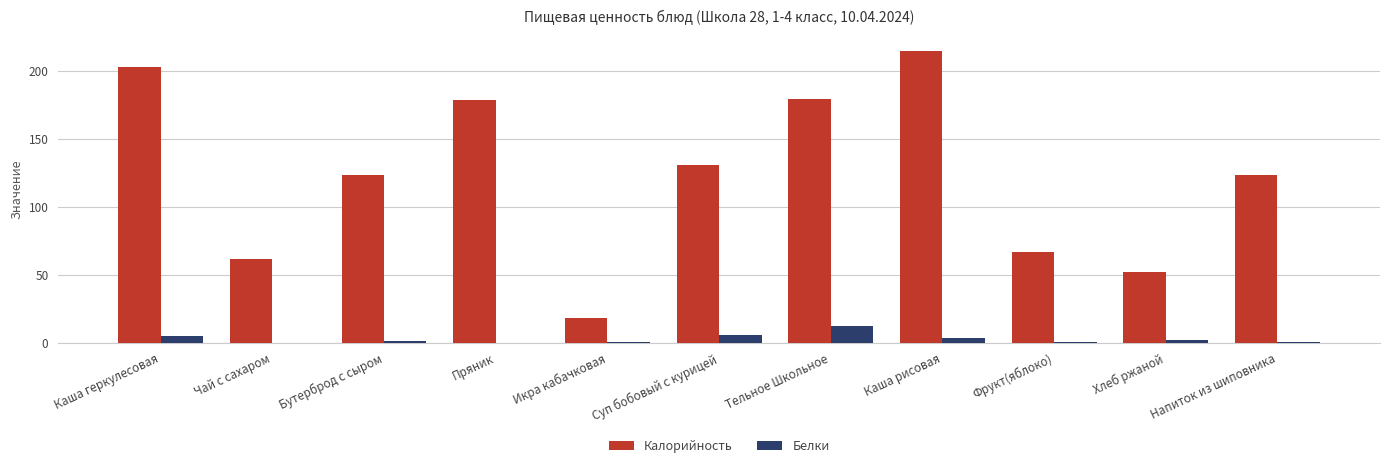

Which category has the highest value across all series?

Каша рисовая